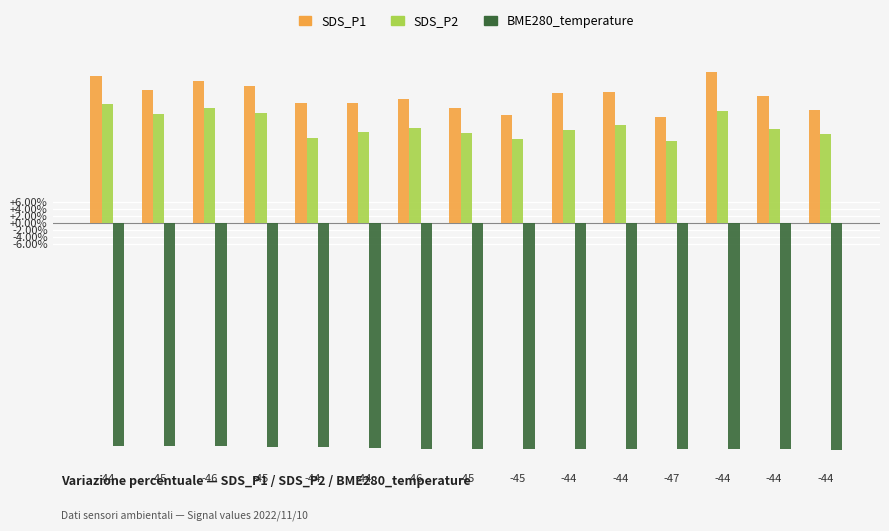

How many data points in SDS_P1 are less than 36?

7